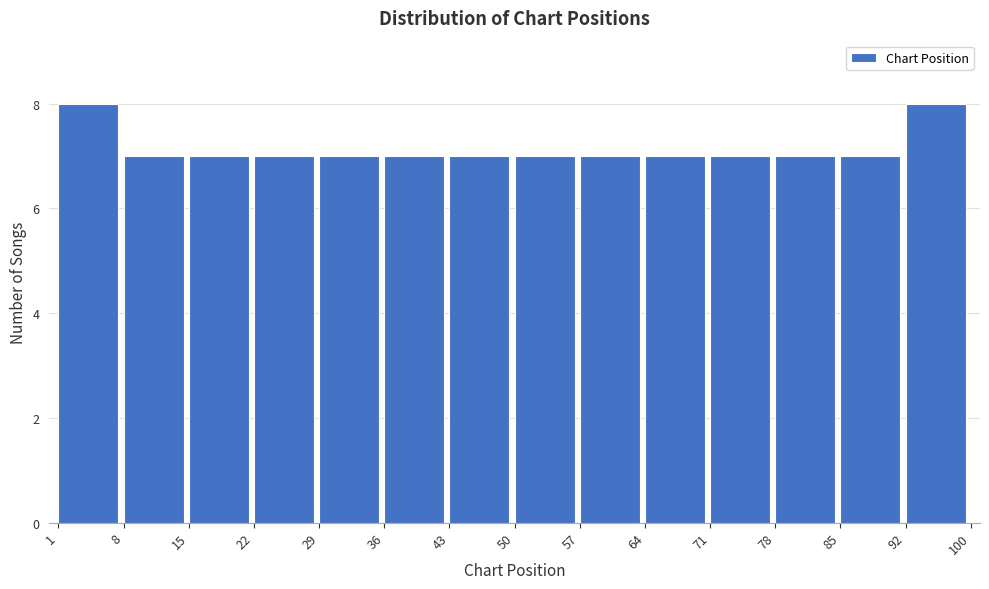

What is the height of the bar covering 92 to 100 on the x-axis? The values are not printed on the chart, so give them approximately, as read against the axis.

8